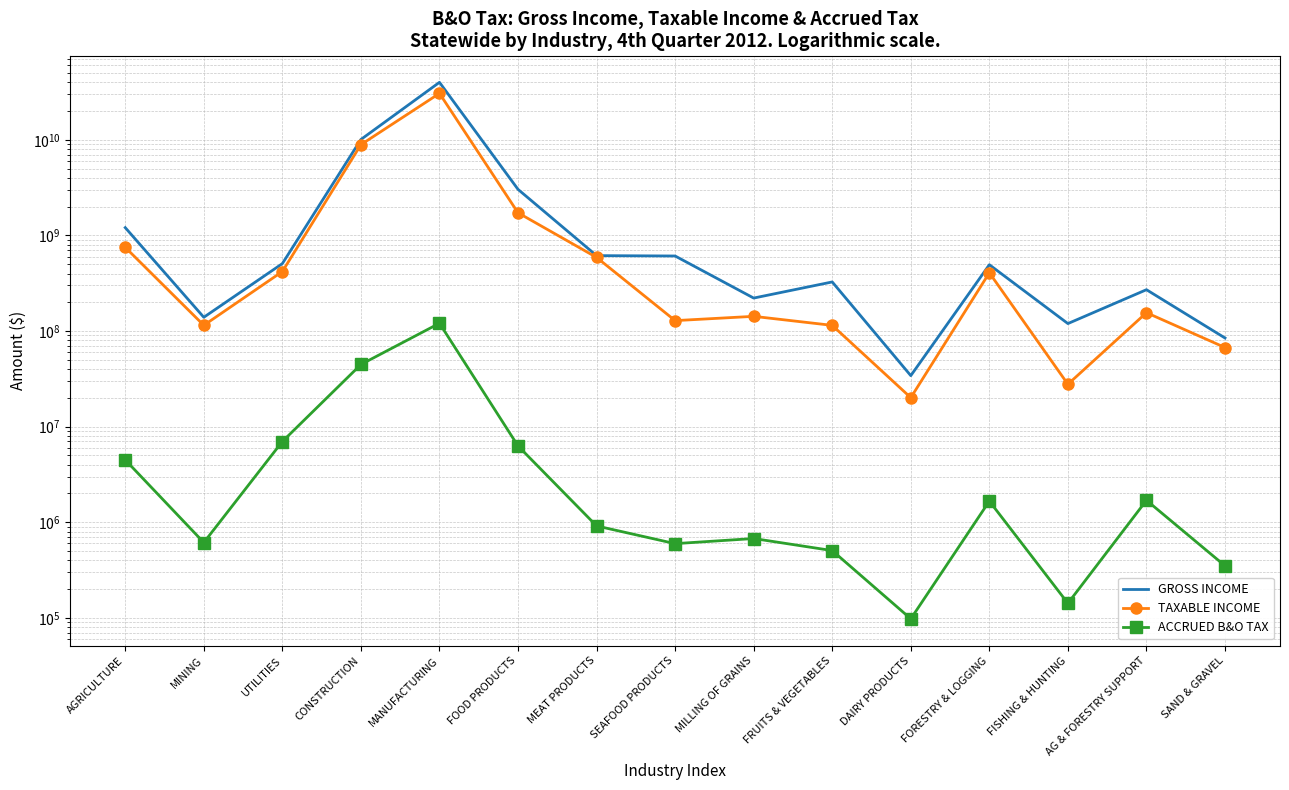

What is the smallest value displayed?

97770